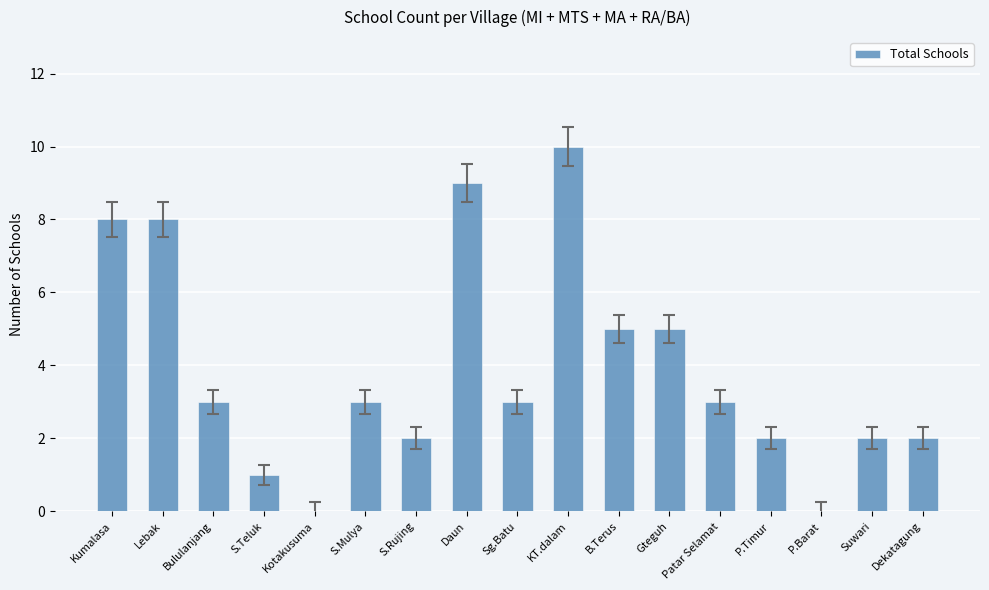

What is the maximum value shown in the chart?

10